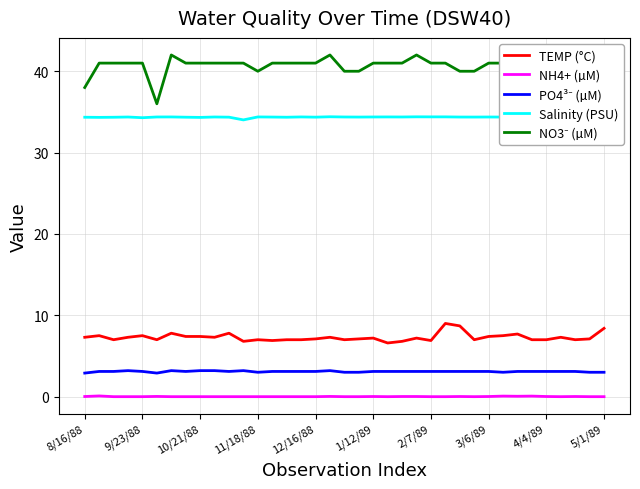

What is the difference between the maximum and second lowest values in the Salinity (PSU) series?

0.1